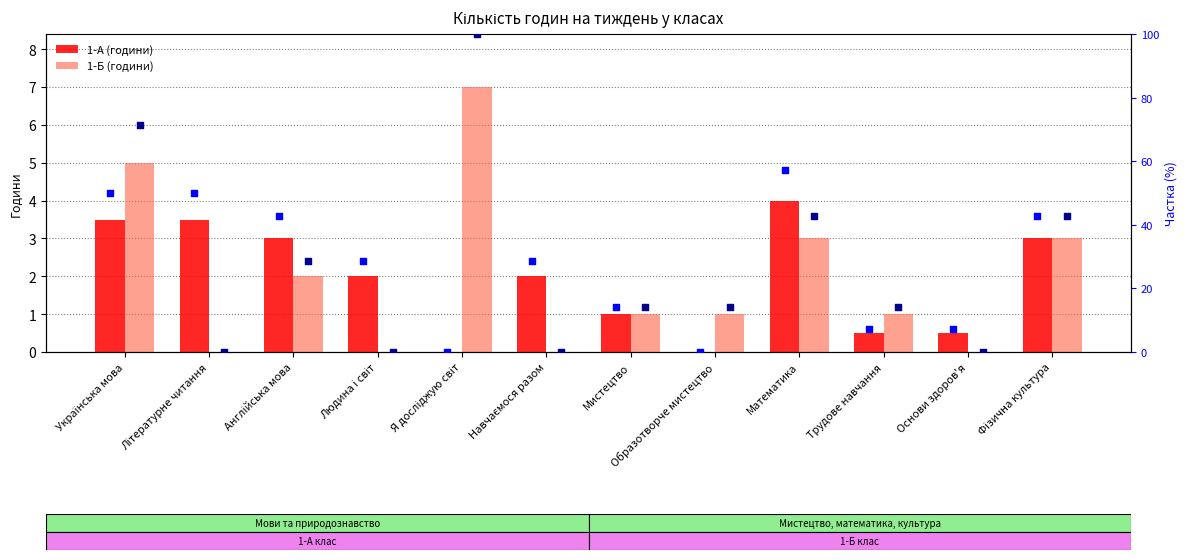

What is the total value across all series at Образотворче мистецтво?

15.3